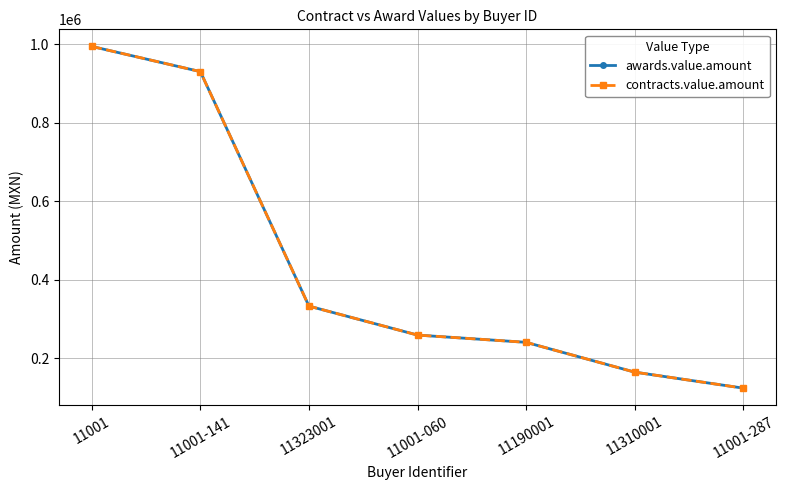

Does the chart have visible grid lines?

Yes